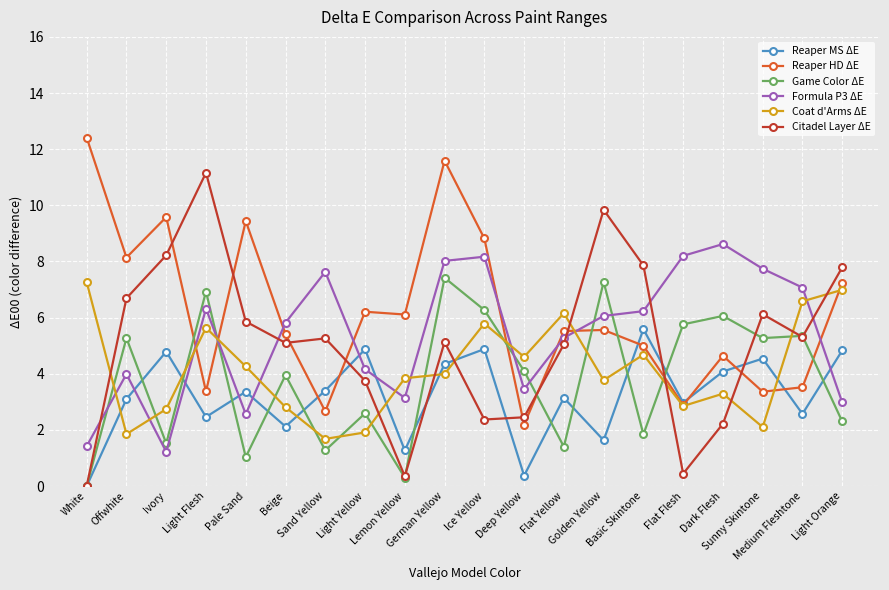

What is the value of the Citadel Layer ΔE point at the 7th from the left?

5.3